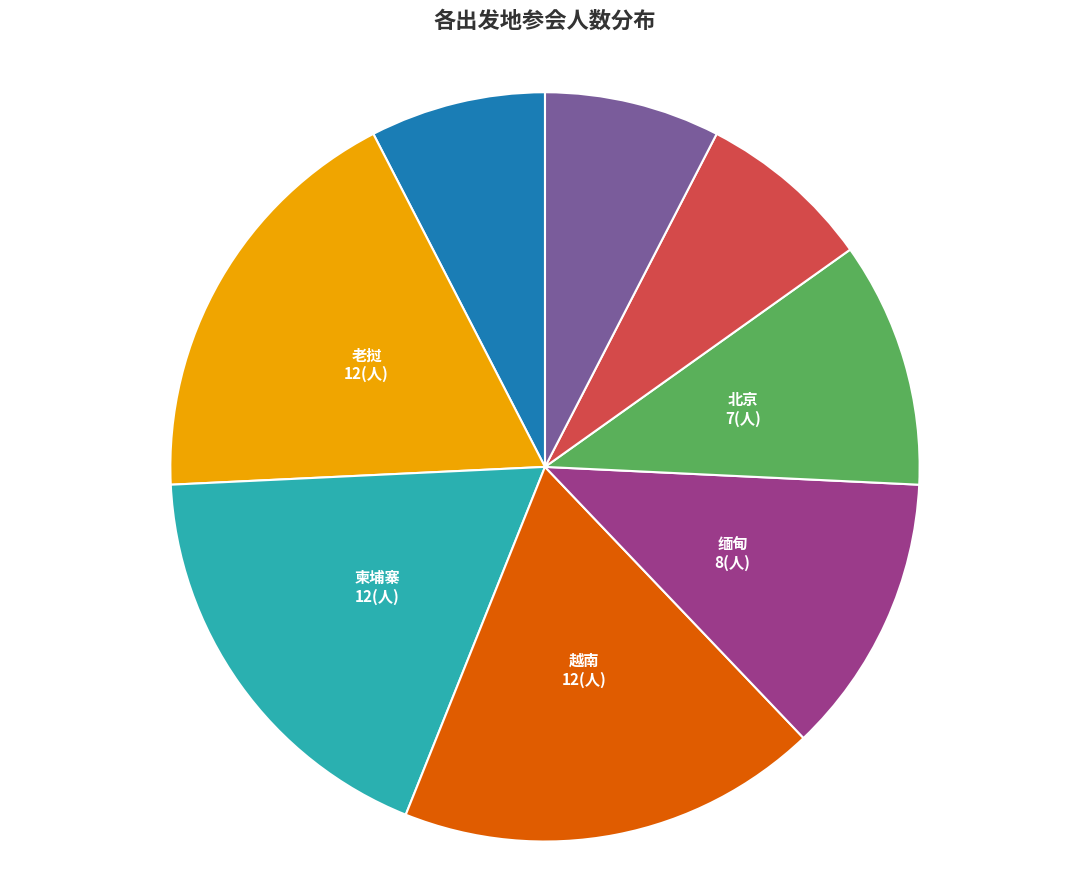

Does any single category account for the majority?

No